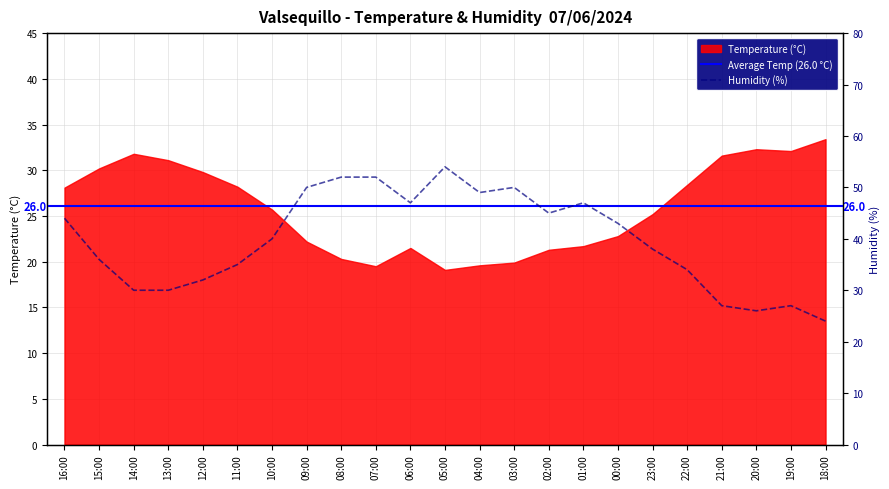

What is the change in value from 01:00 to 19:00?

-20